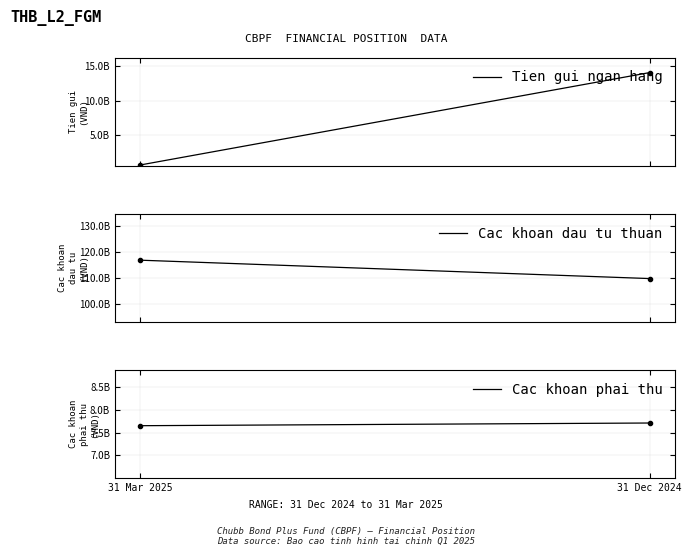

Reading right to left, list all the values displayed in this chart.

Tien gui ngan hang: 14080854554	723094166
Cac khoan dau tu thuan: 109826085674	116821021600
Cac khoan phai thu: 7708263254	7649377603